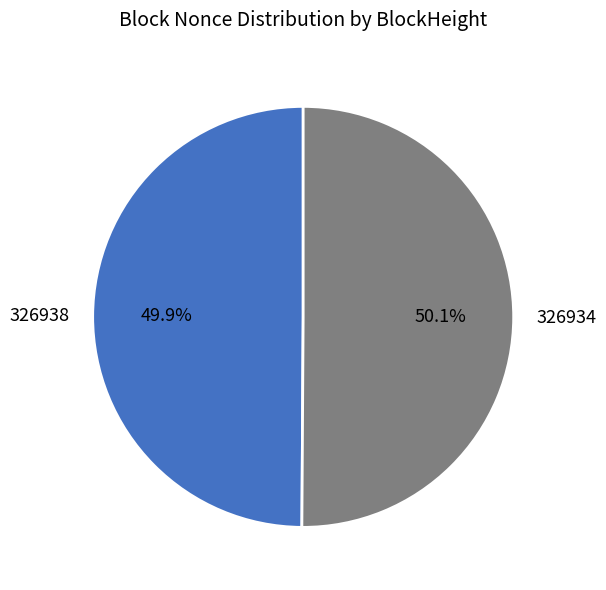

Is there a majority slice in this chart?

Yes